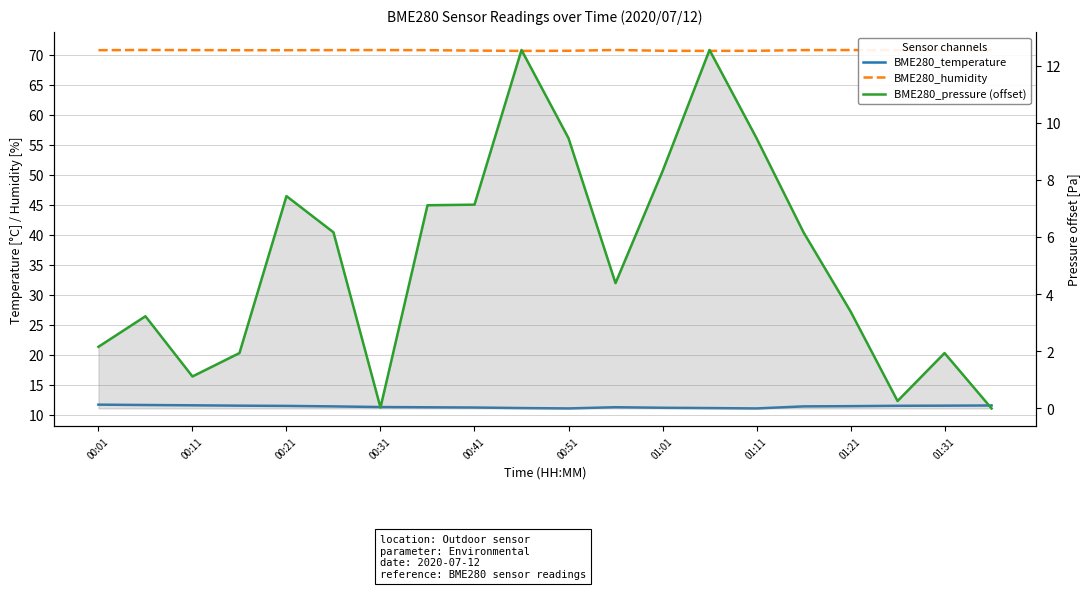

True or false: BME280_pressure (offset) and BME280_humidity cross at least once.

False